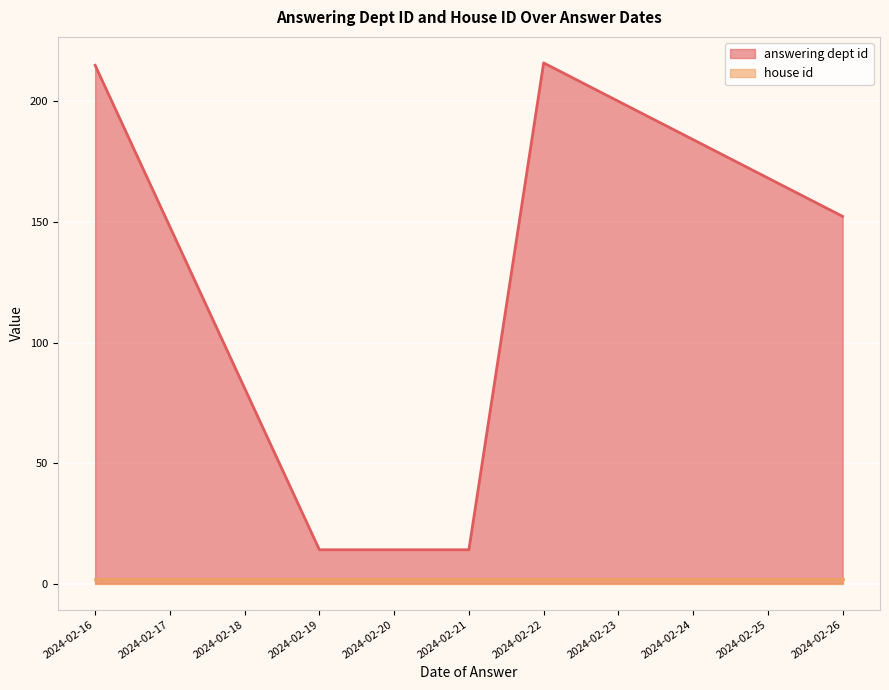

Which category has the lowest value across all series?

2024-02-26